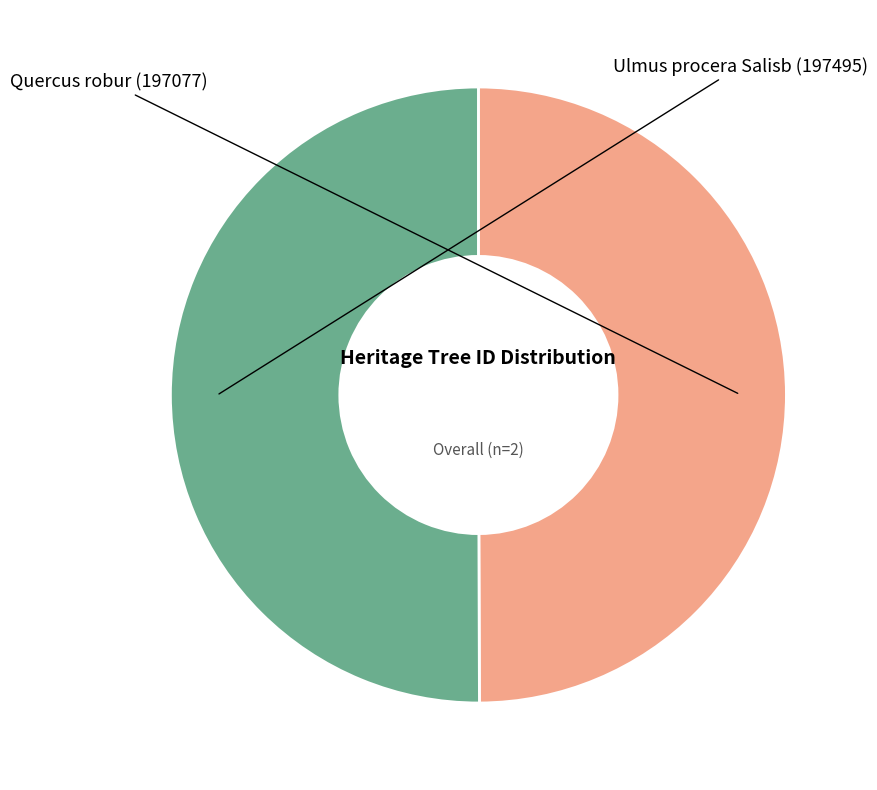

Is the sum of Quercus robur and Ulmus procera Salisb greater than half?

Yes